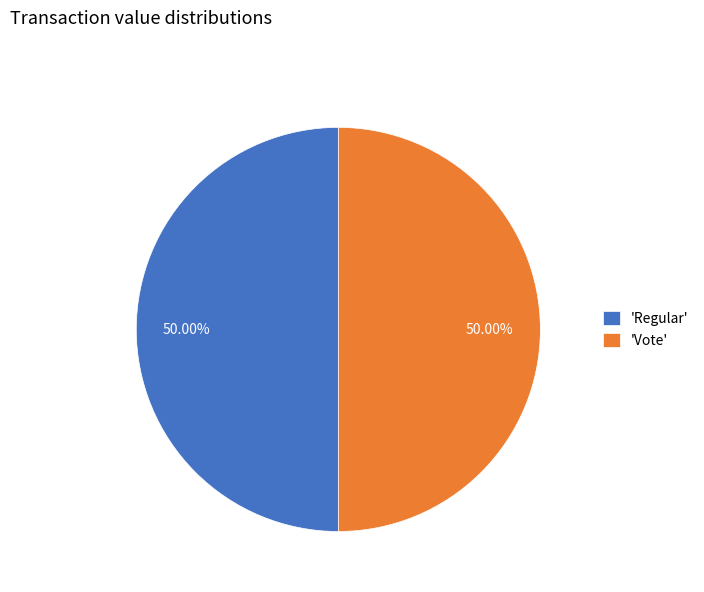

Do 'Regular' and 'Vote' together represent more than half of the pie?

Yes